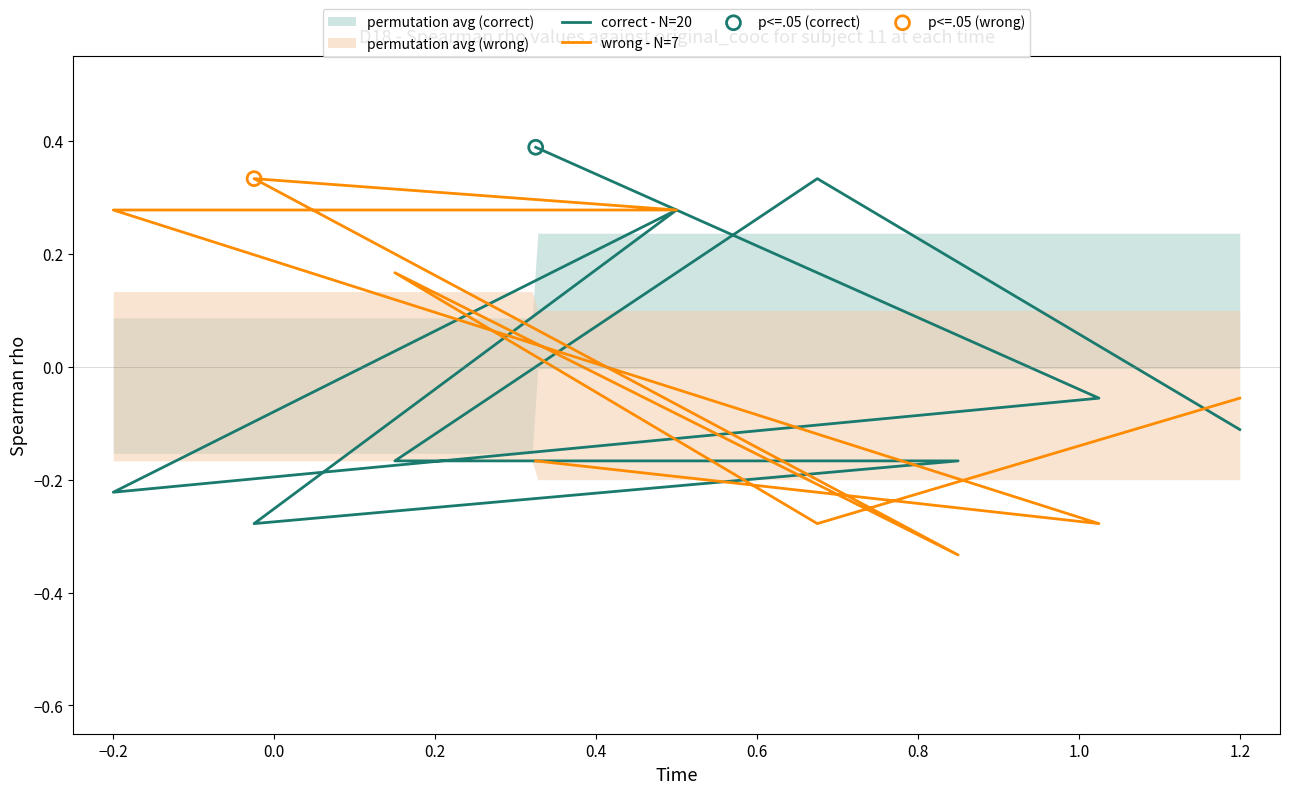

Which series contains the lowest Y value?

wrong - N=7